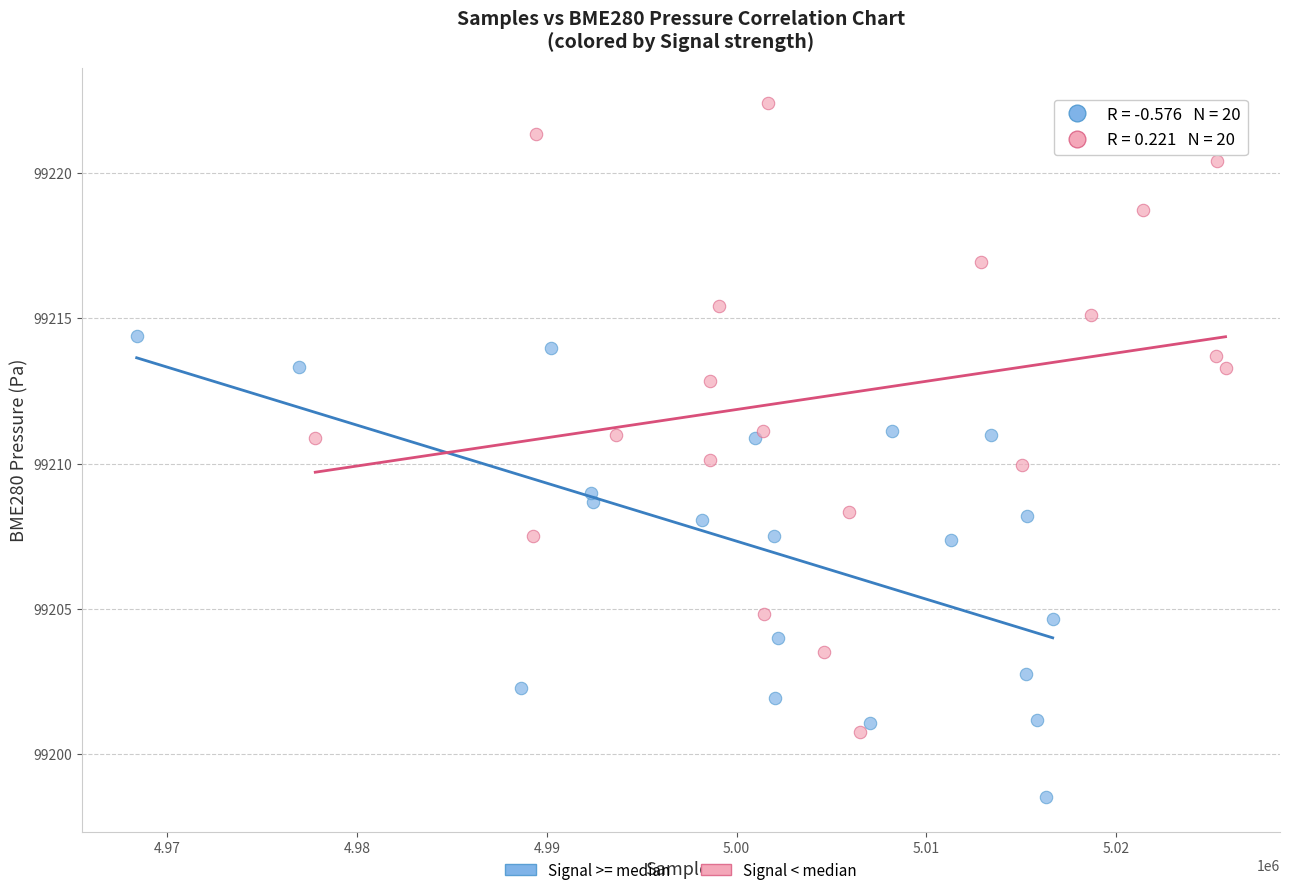

Which series contains the highest Y value?

Signal < median